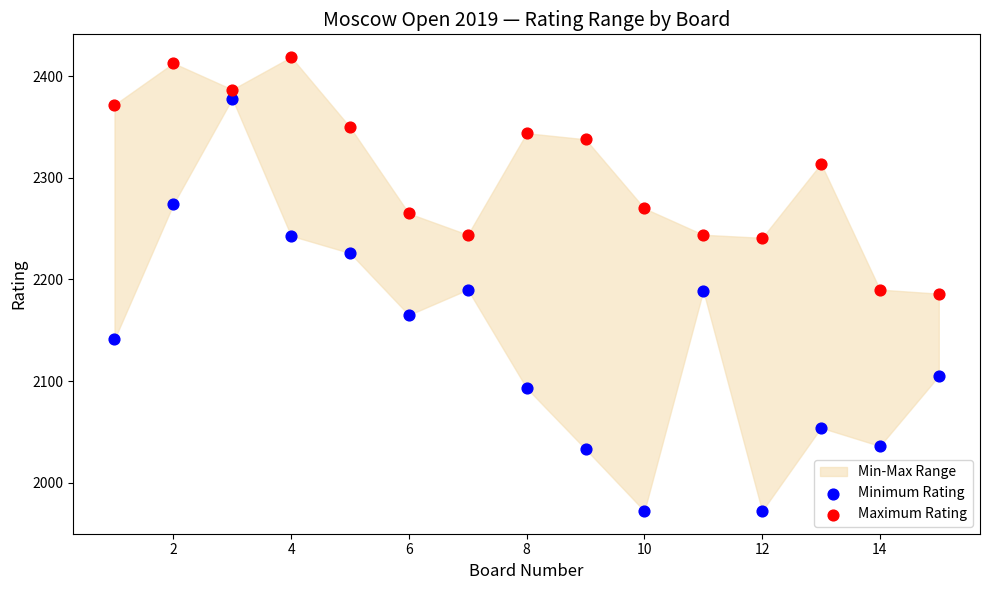

In the Maximum Rating series, what Y value is closest to 2302?

2314